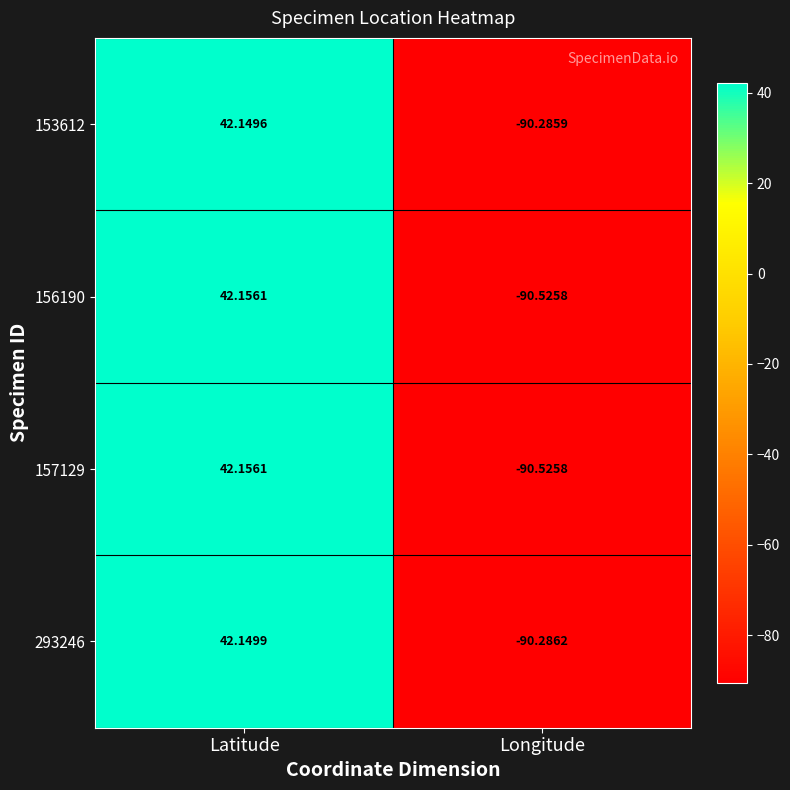

What is the total value across all series at Latitude?

168.6